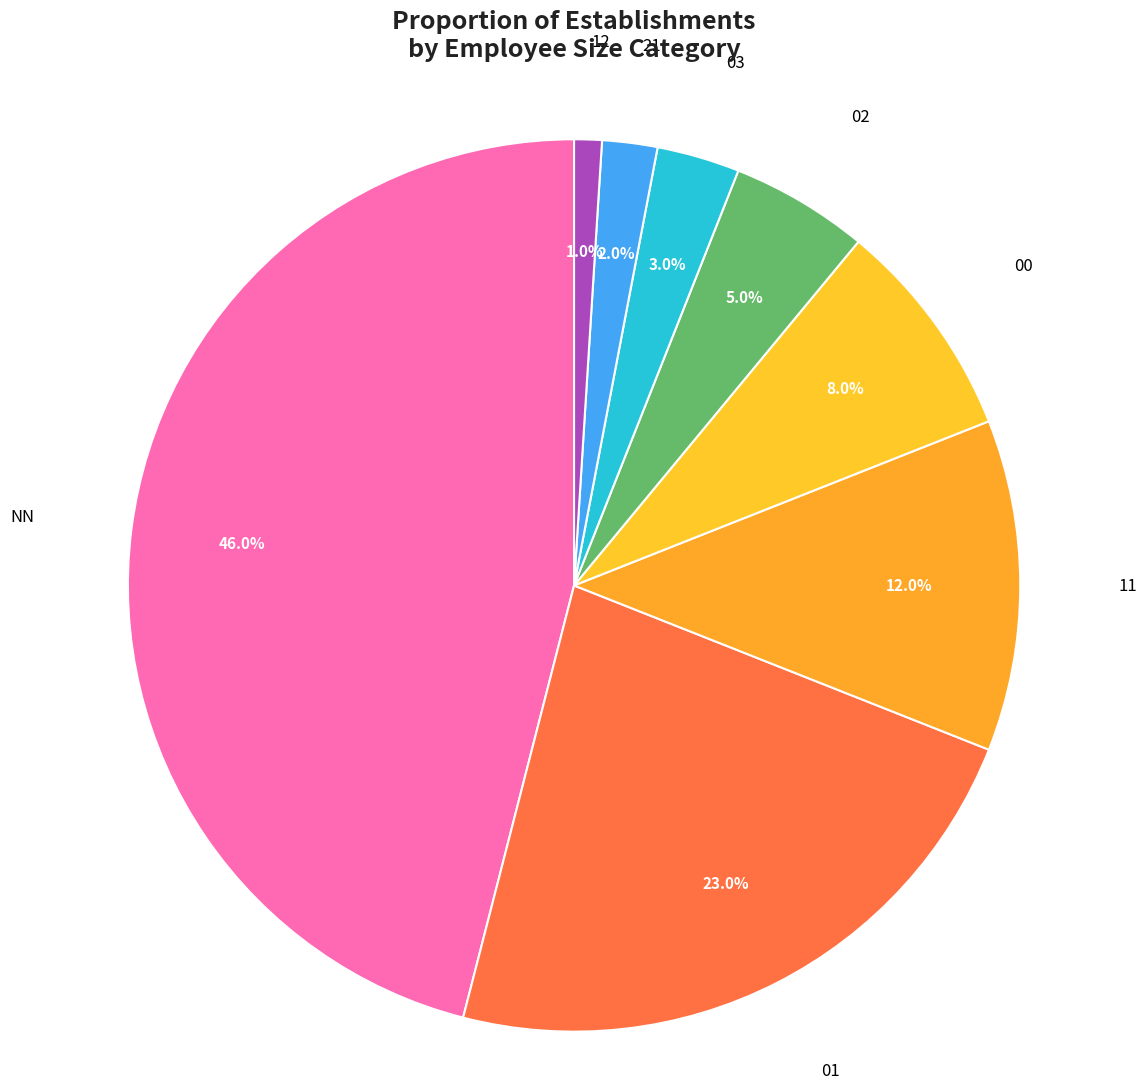

How many slices are in this pie chart?

8